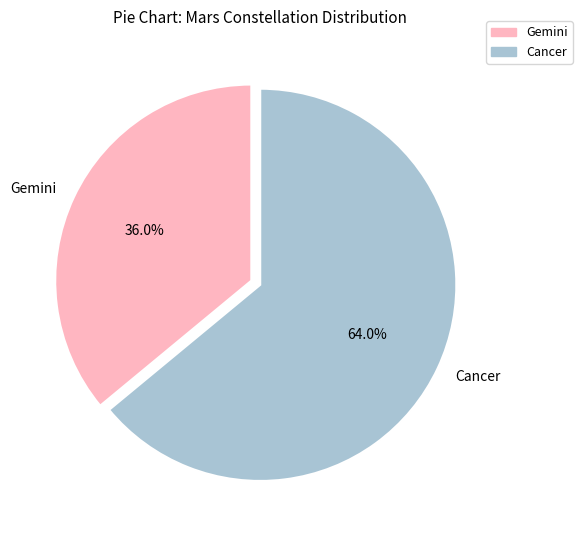

To the nearest percent, what is the difference between the Gemini and Cancer slice percentages?

28%